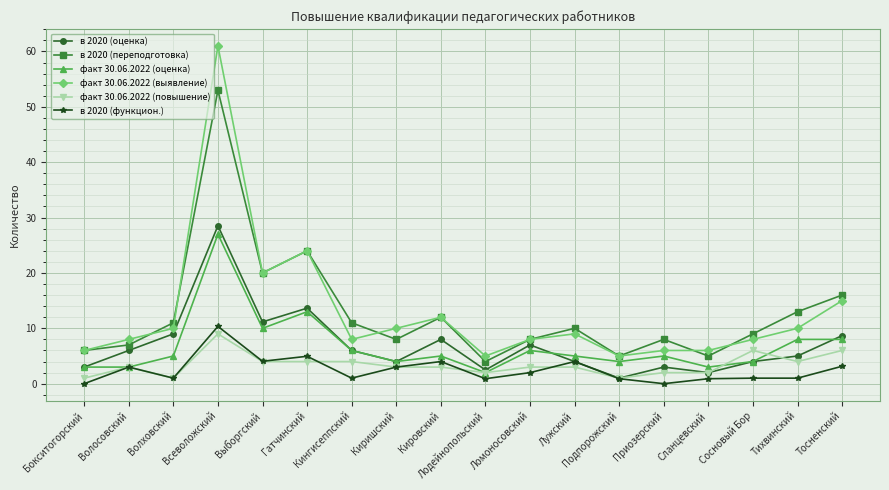

True or false: в 2020 (переподготовка) has more than 2 interior local peaks.

True